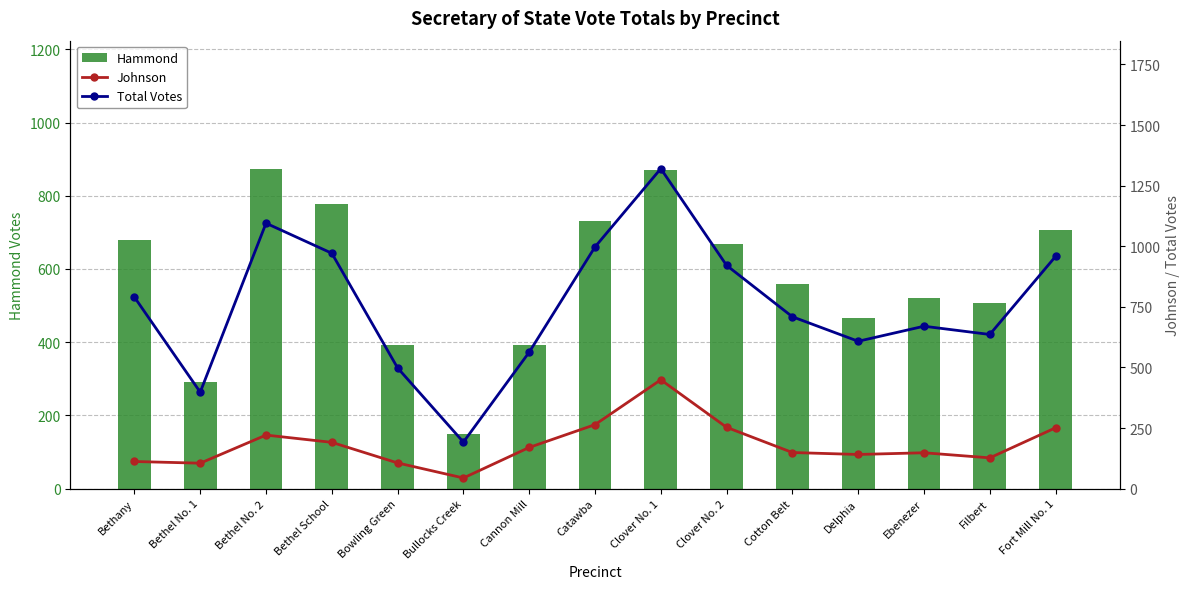

At which category is the sum across all series the highest?

Clover No. 1